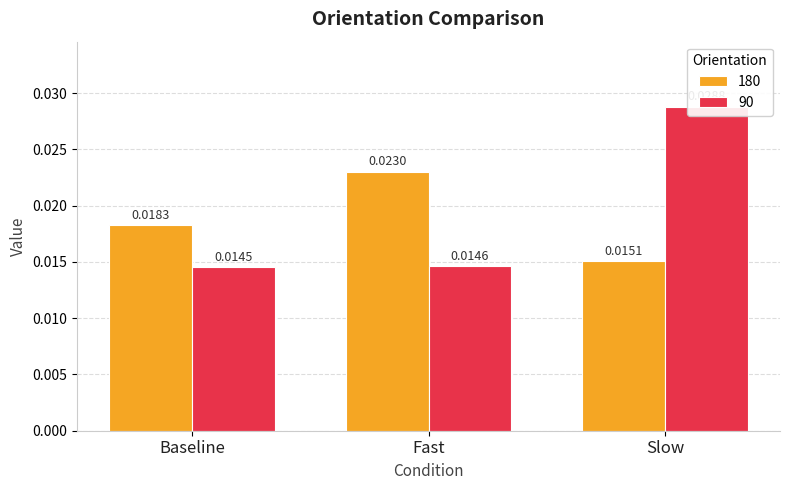

Rank the series by their average value, from highest to lowest.

90, 180